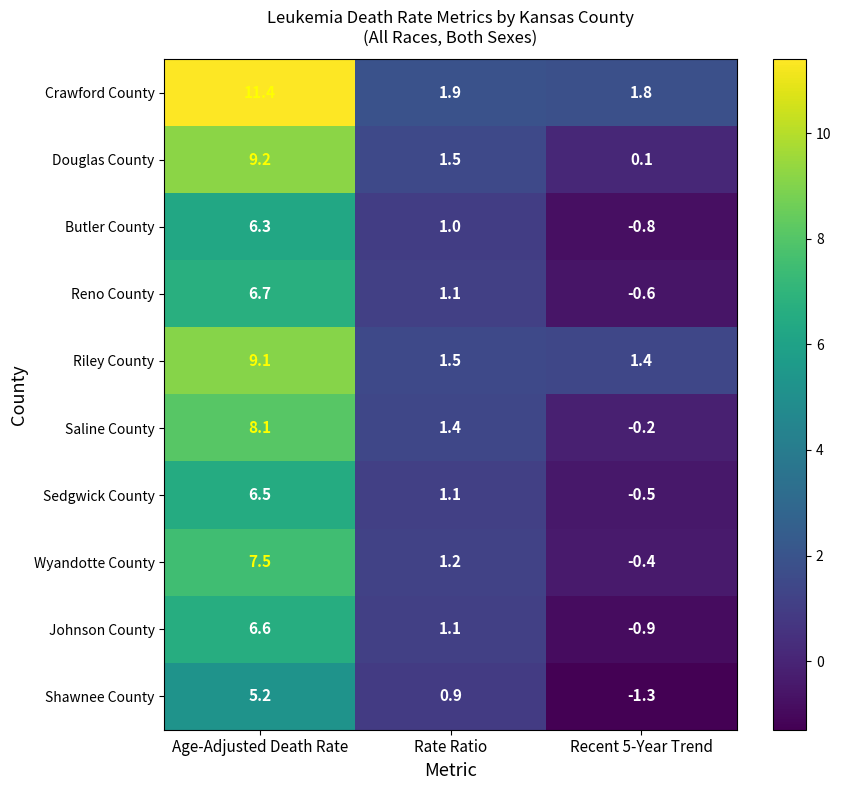

What is the total value across all series at Rate Ratio?

12.7